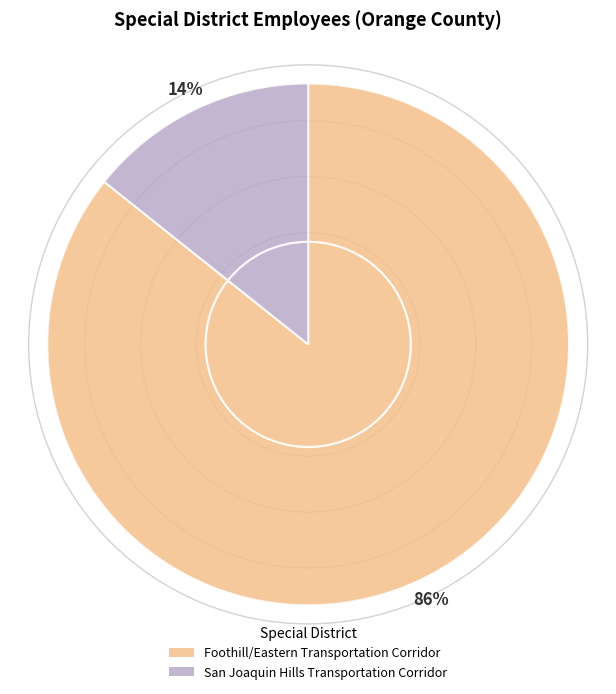

To the nearest percent, what portion does Foothill/Eastern Transportation Corridor represent?

86%